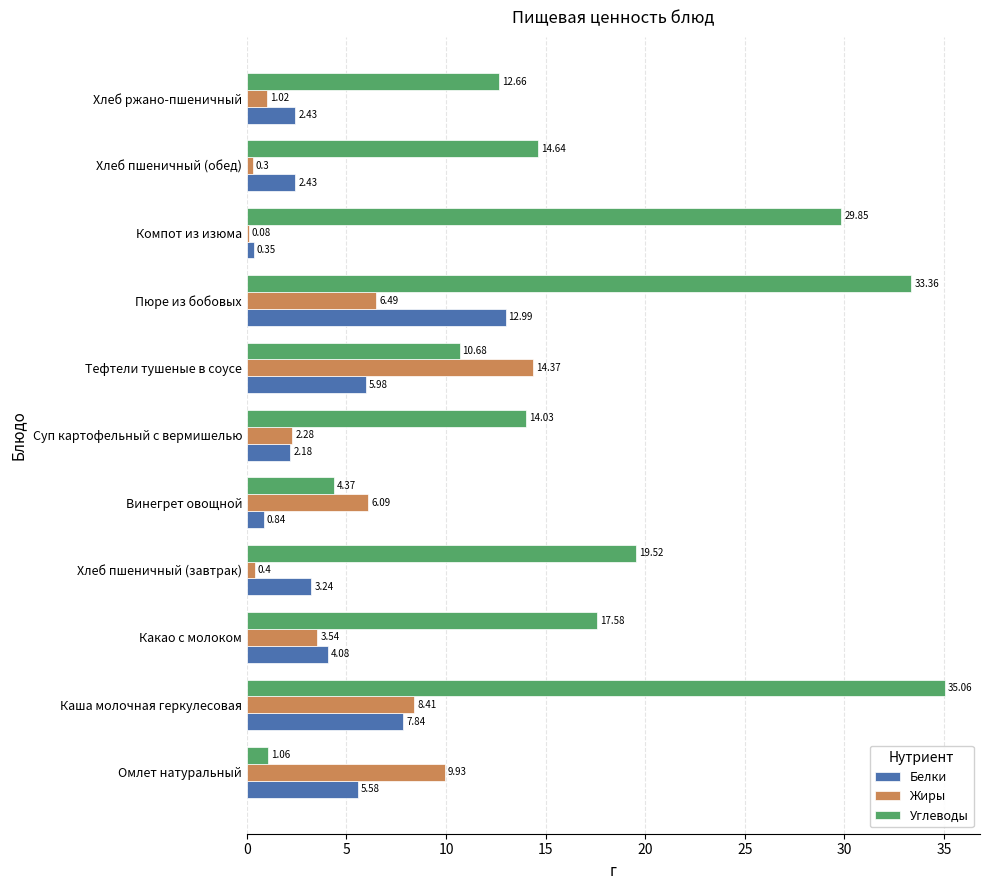

Which series has the largest total across all categories?

Углеводы